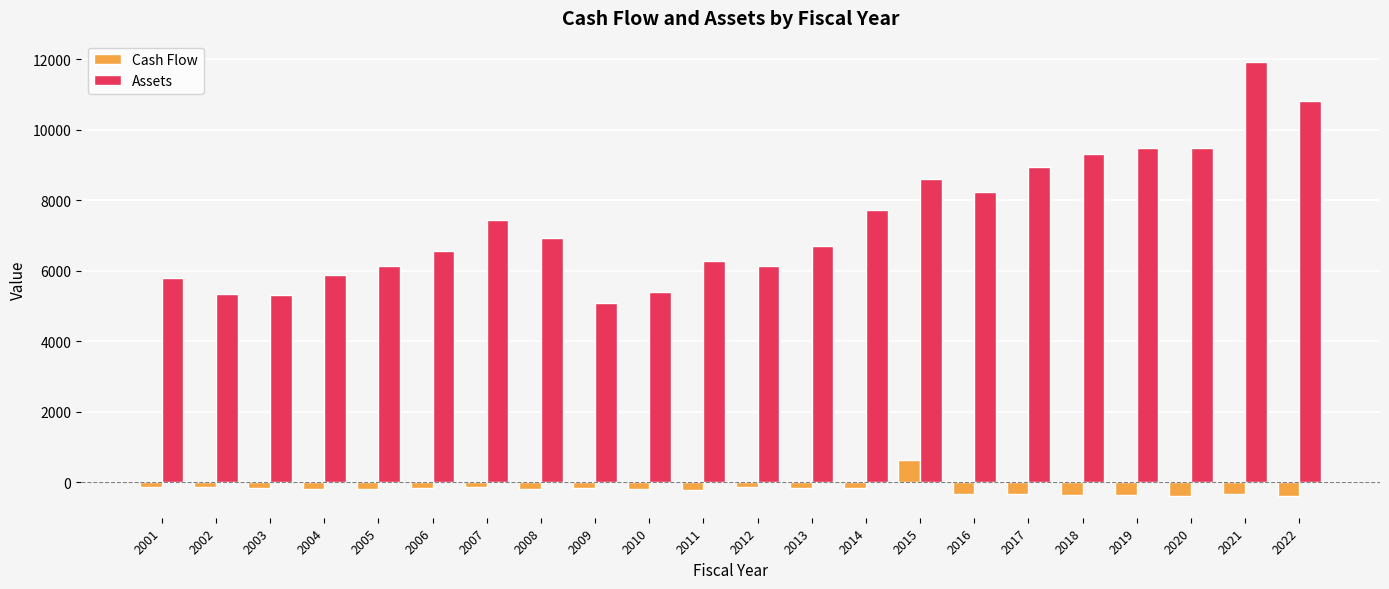

List the series in order of their peak value, highest first.

Assets, Cash Flow